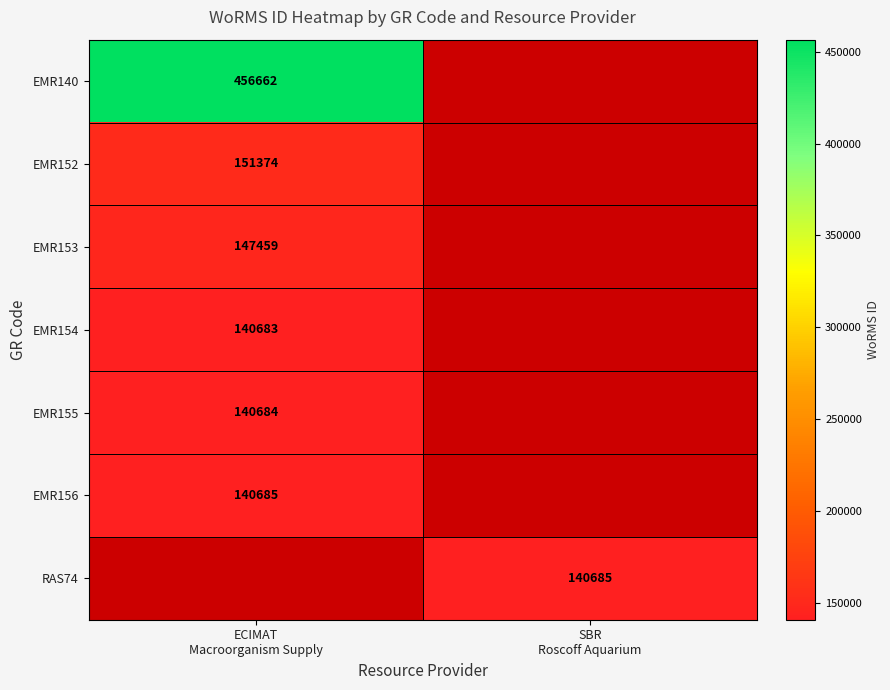

List the labels in order of EMR152 value, largest first.

ECIMAT Macroorganism Supply, SBR Roscoff Aquarium